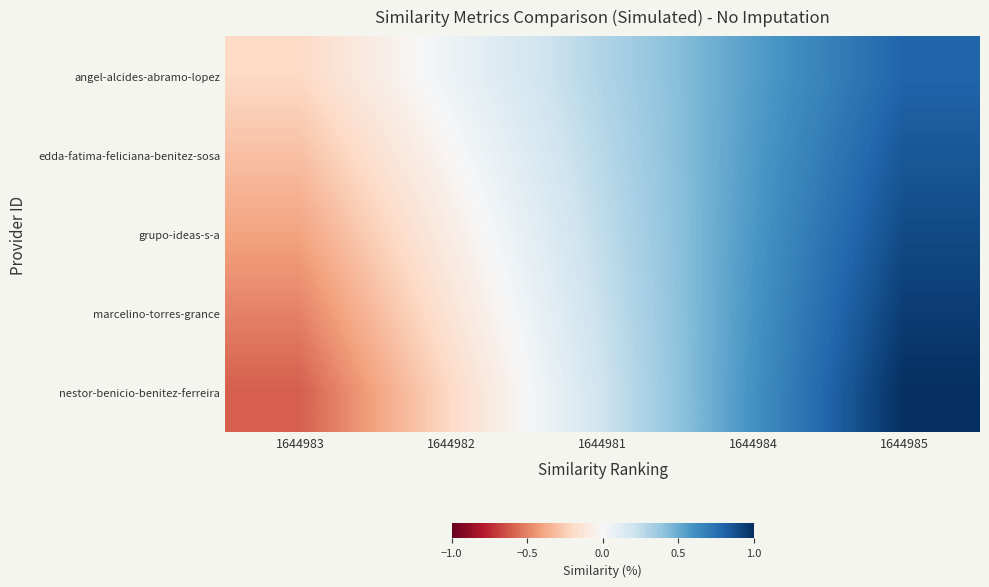

Reading right to left, extract all data points from this chart.

angel-alcides-abramo-lopez: 1644985=0.8	1644984=0.6	1644981=0.3	1644982=0.0	1644983=-0.2
edda-fatima-feliciana-benitez-sosa: 1644985=0.9	1644984=0.6	1644981=0.3	1644982=-0.0	1644983=-0.3
grupo-ideas-s-a: 1644985=0.9	1644984=0.6	1644981=0.2	1644982=-0.1	1644983=-0.4
marcelino-torres-grance: 1644985=1.0	1644984=0.6	1644981=0.2	1644982=-0.1	1644983=-0.5
nestor-benicio-benitez-ferreira: 1644985=1.0	1644984=0.6	1644981=0.2	1644982=-0.2	1644983=-0.6